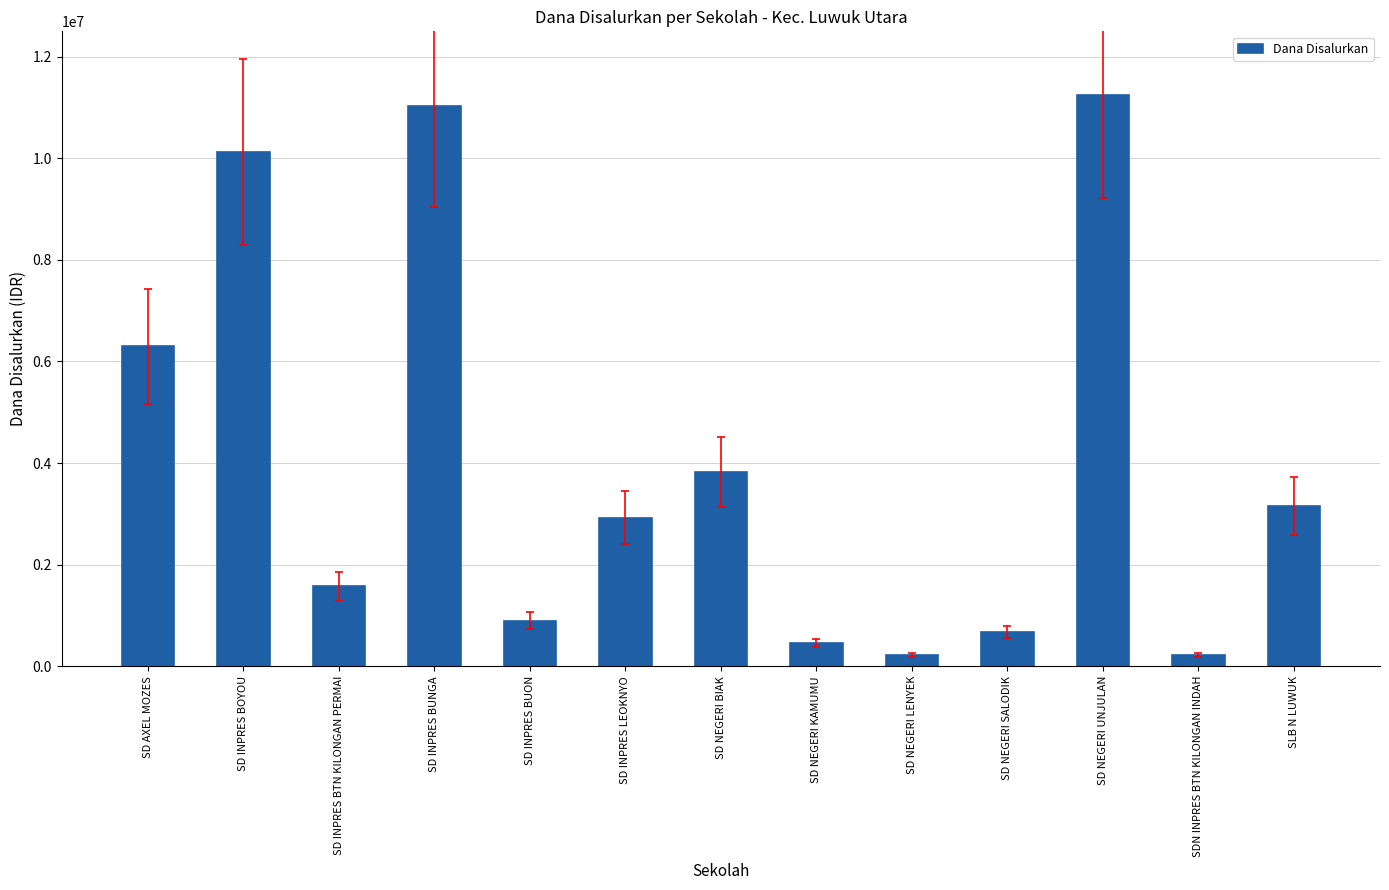

What is the maximum value shown in the chart?

11250000